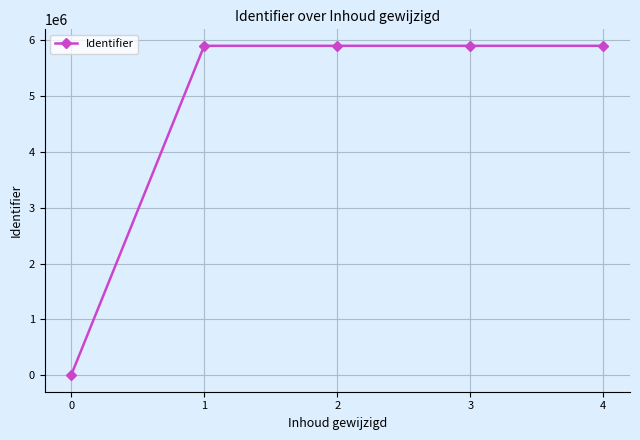

The chart shows a value of 3555058 at 0. True or false?

False